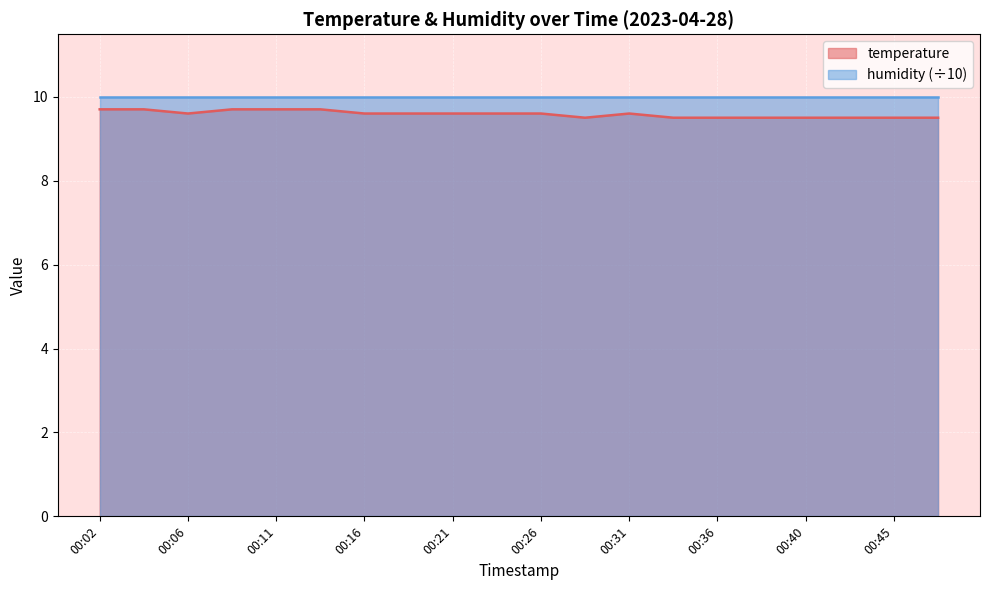

What is the sum of all values?

191.7